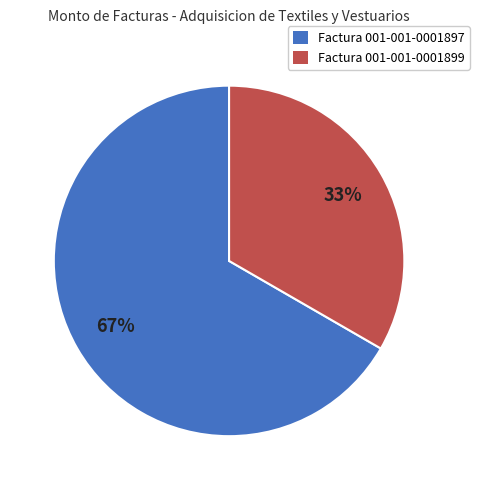

Rank the categories by value from highest to lowest.

Factura 001-001-0001897, Factura 001-001-0001899